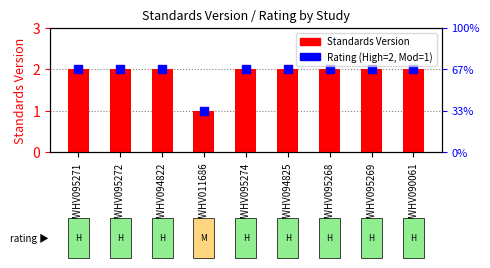

Which series has the widest spread of Y values?

Standards Version